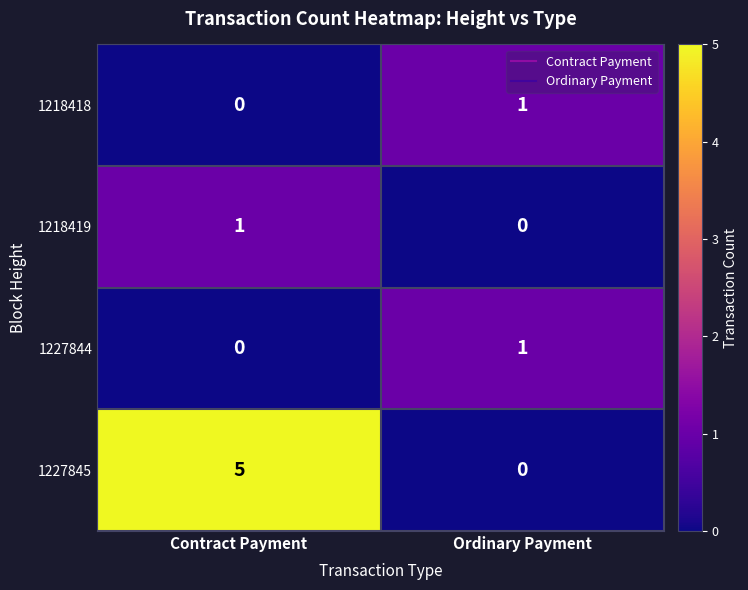

What is the maximum value shown in the chart?

5